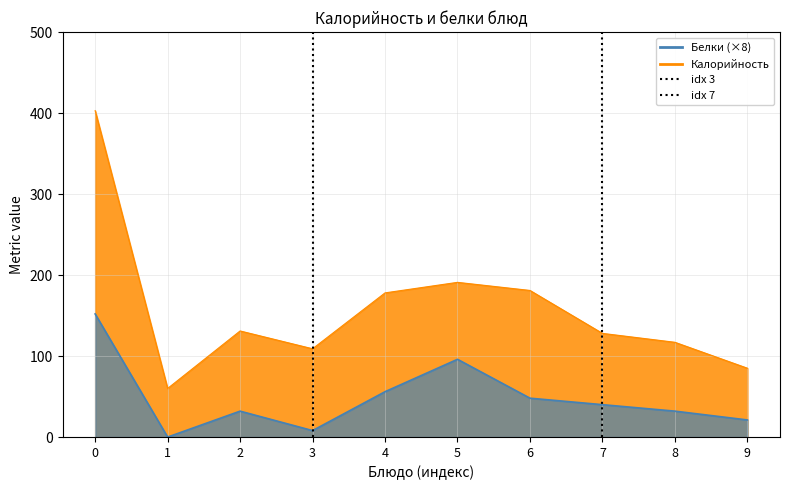

How many categories are shown in the chart?

10